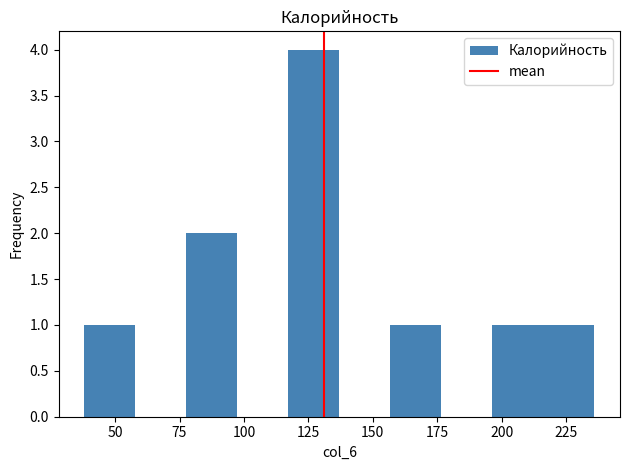

Around what value on the x-axis is the tallest bar? Give the approximate position of its centre, as read against the axis.

125